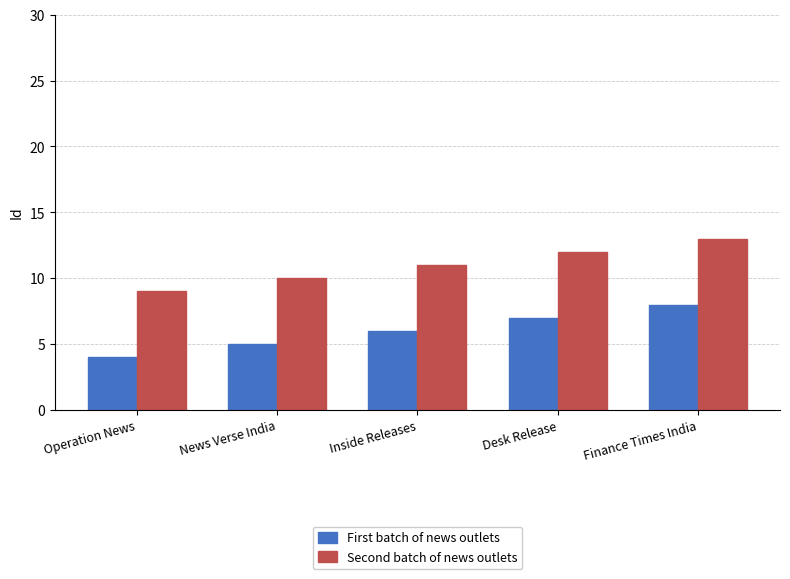

What is the total value across all series at Inside Releases?

17